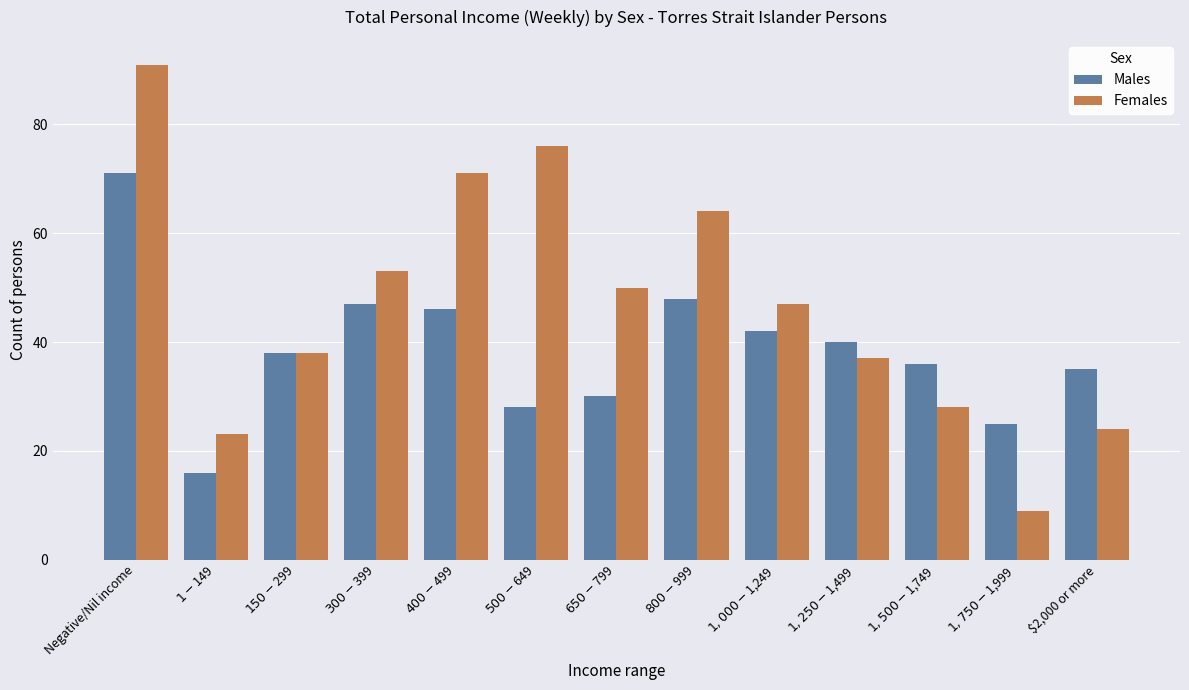

What is the sum of the Males values at $1,000-$1,249 and $300-$399?

89